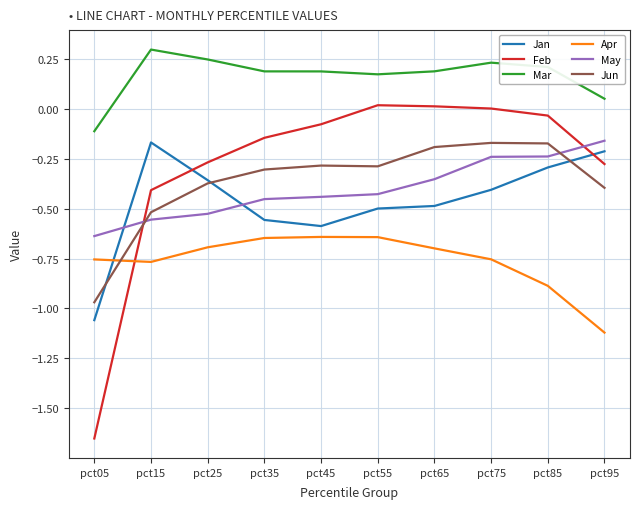

Between which two adjacent categories do Jun and Apr first intersect?

pct05 and pct15